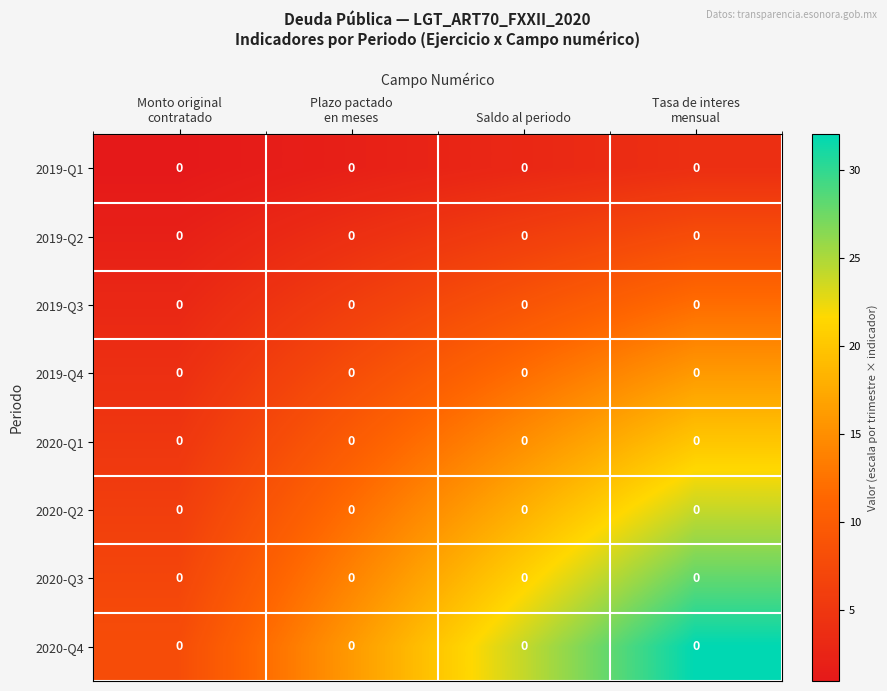

What is the minimum value shown in the chart?

1